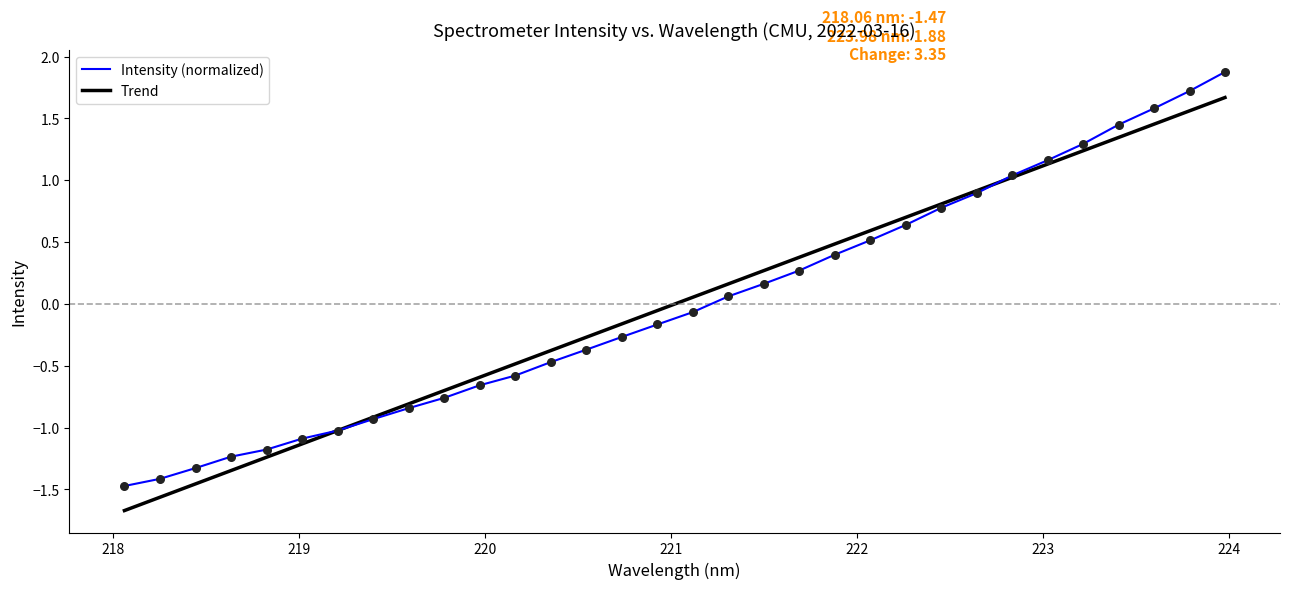

At how many categories does at least one series exceed 0?

16